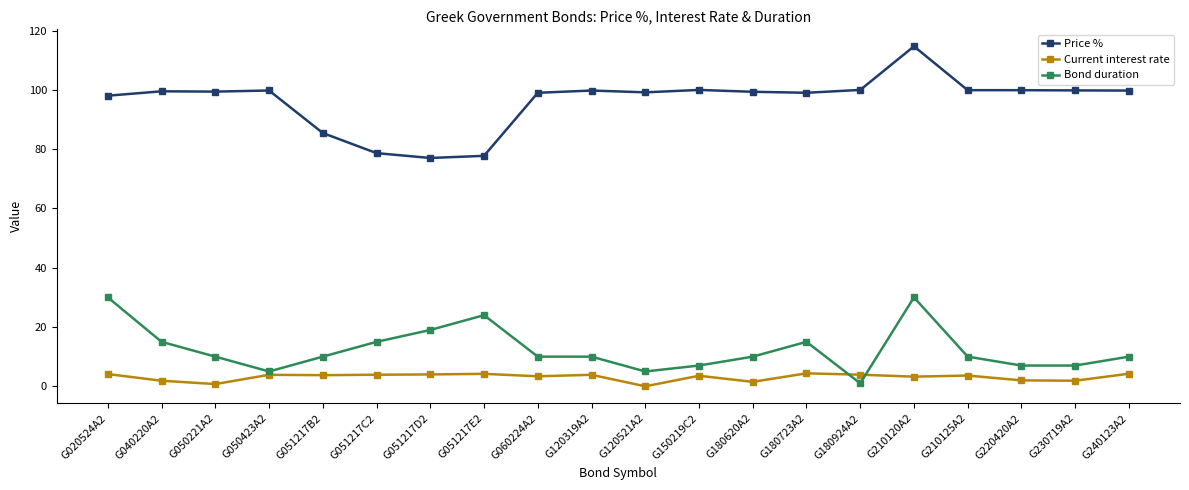

Which label corresponds to the largest value in the chart?

G210120A2